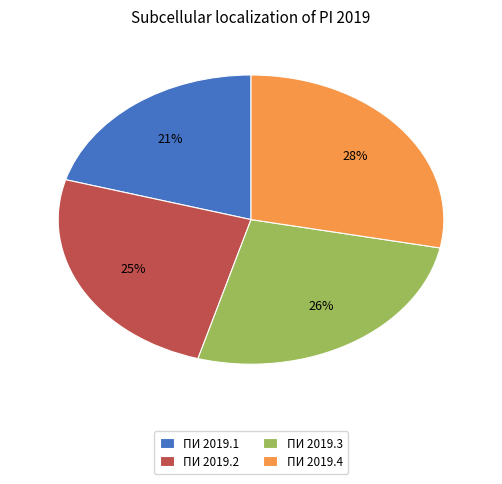

The ПИ 2019.1 slice represents 21% of the pie. True or false?

True